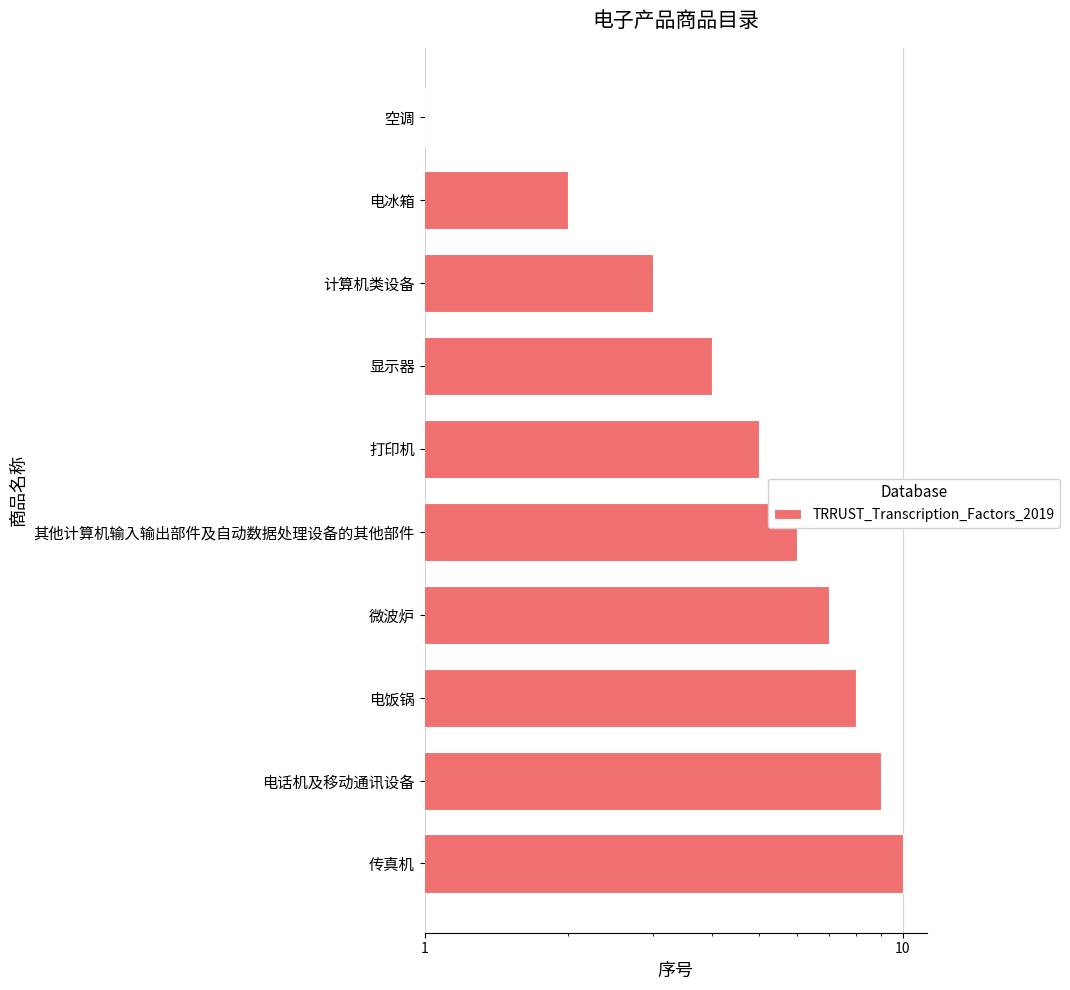

What is the value of the 4th bar from the left?

7